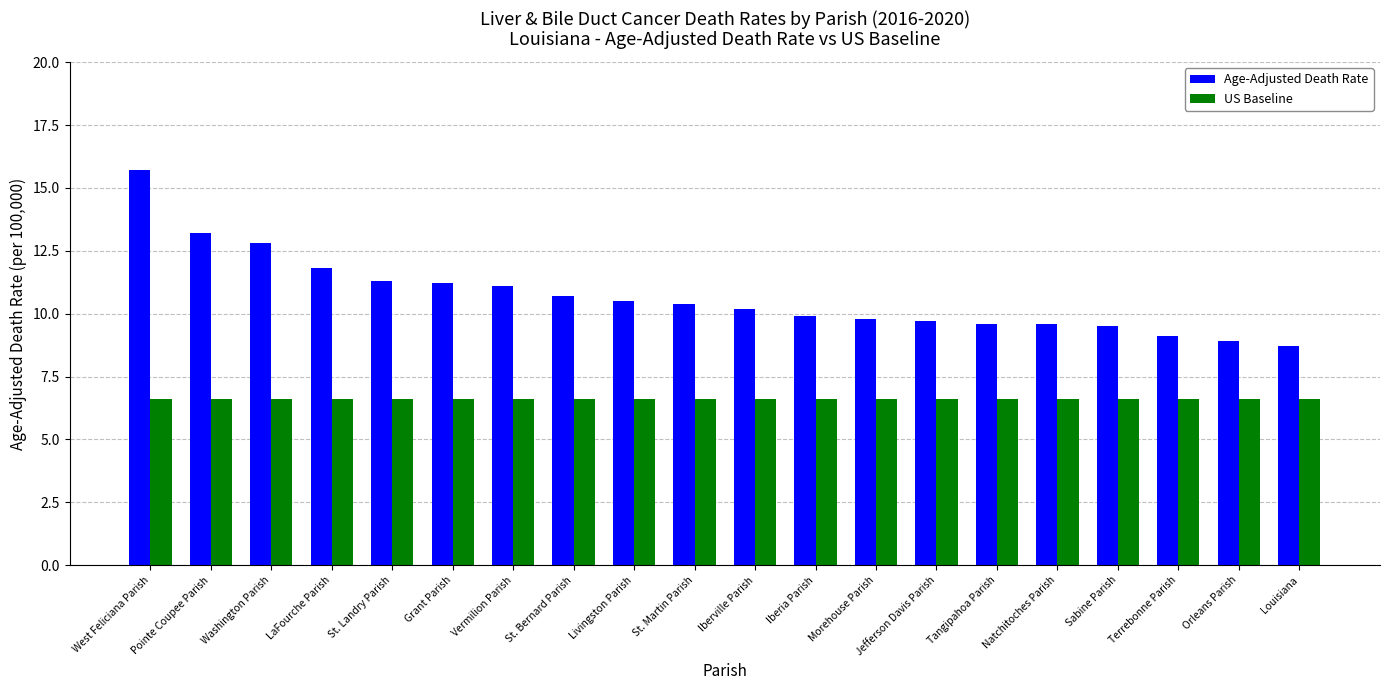

Is the value of US Baseline at LaFourche Parish greater than the value of Age-Adjusted Death Rate at Pointe Coupee Parish?

No